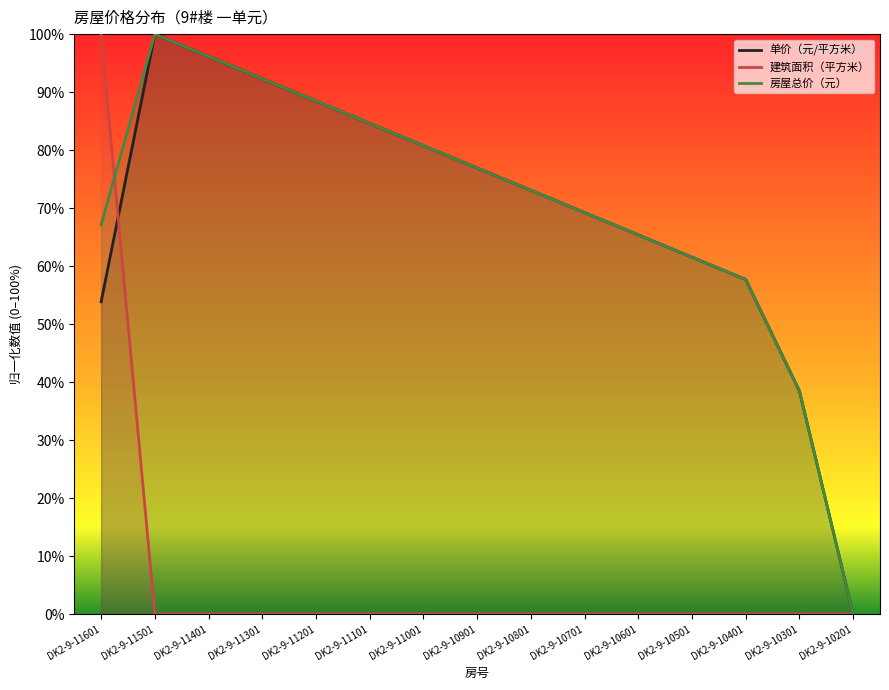

True or false: 房屋总价（元） has more than 0 interior local peaks.

True